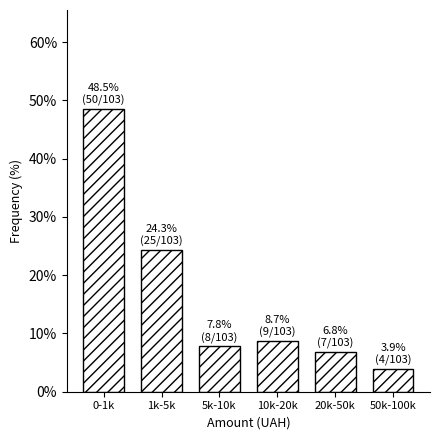

Reading left to right, list all the values displayed in this chart.

0-1k=48.5	1k-5k=24.3	5k-10k=7.8	10k-20k=8.7	20k-50k=6.8	50k-100k=3.9